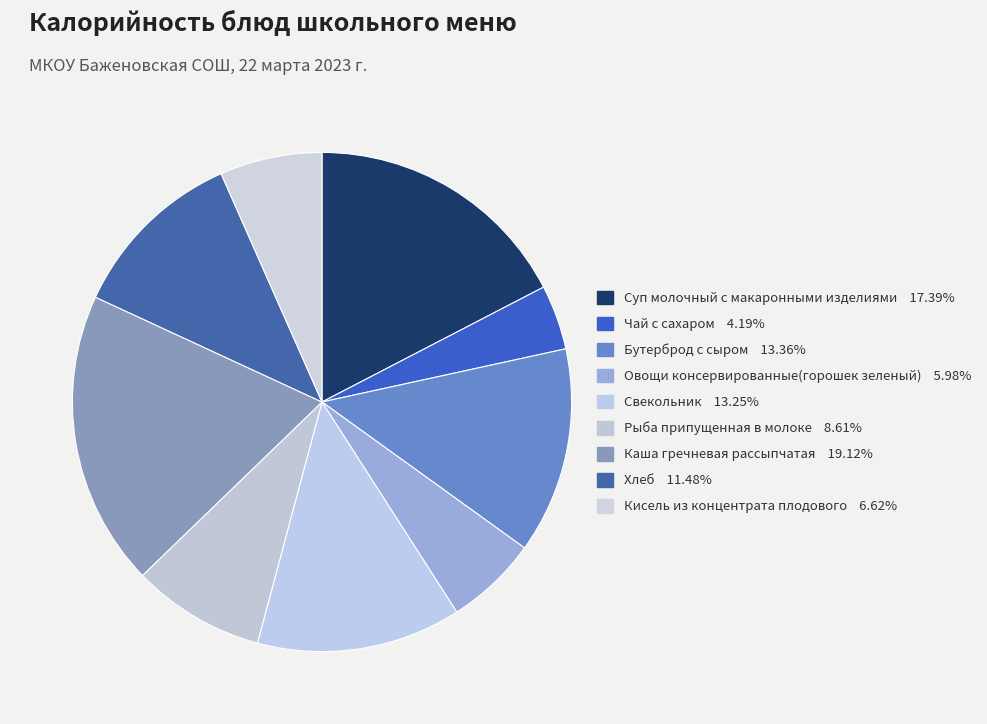

To the nearest percent, what percentage of the pie is Хлеб?

11%